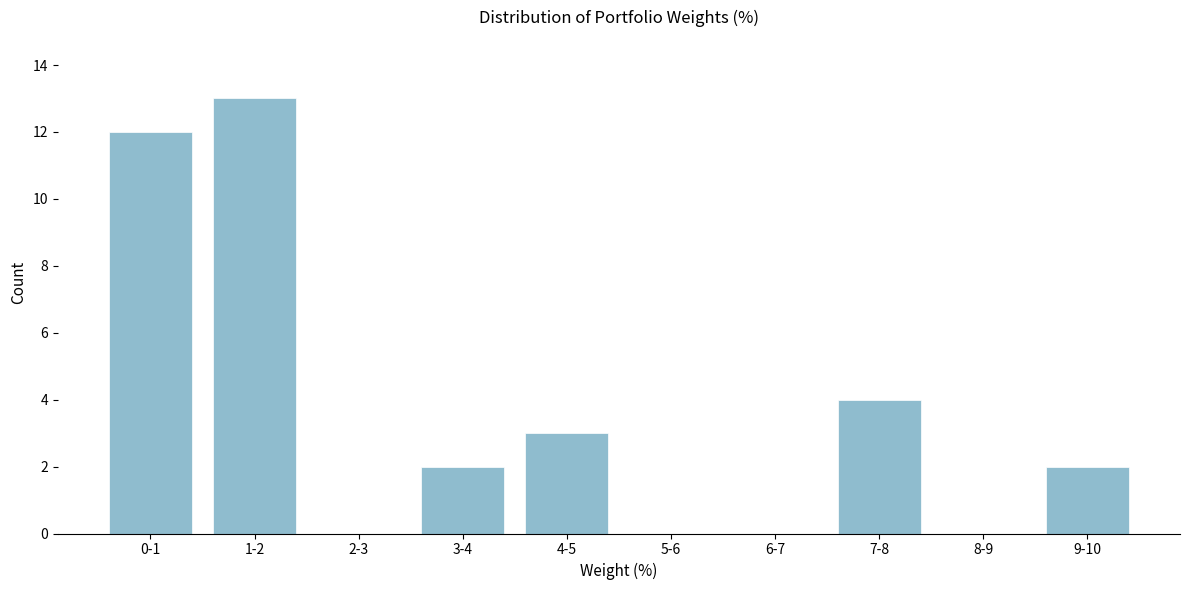

Reading left to right, what are all the values shown in this chart?

0-1=12	1-2=13	2-3=0	3-4=2	4-5=3	5-6=0	6-7=0	7-8=4	8-9=0	9-10=2